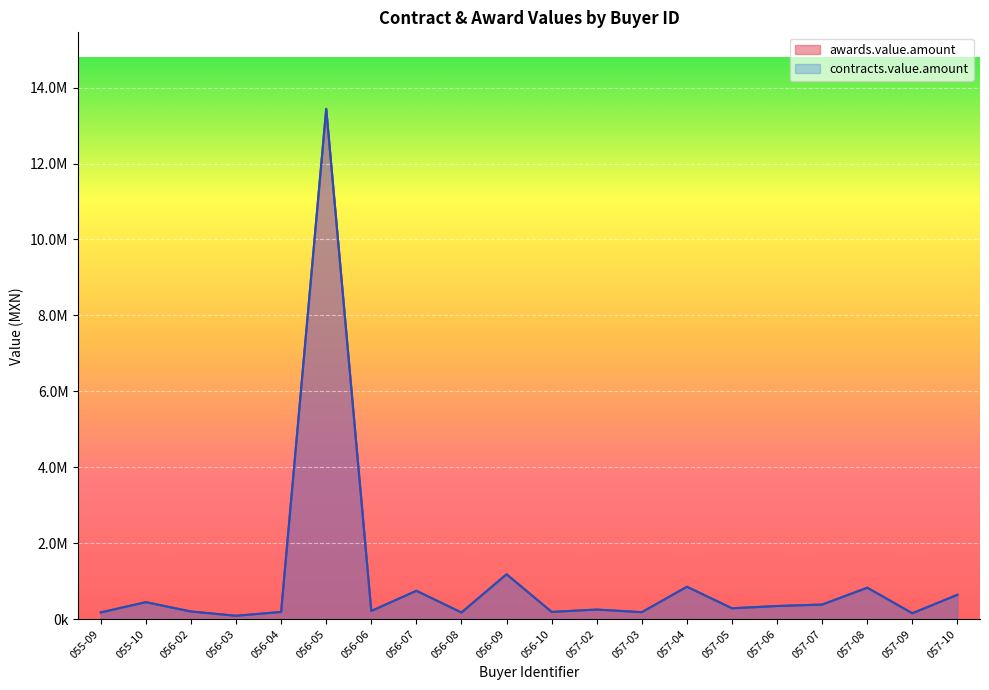

Reading left to right, transcribe all the data shown in this chart.

awards.value.amount: 055-09=175652.2	055-10=445793.0	056-02=200000.0	056-03=87120.0	056-04=187822.8	056-05=13439234.8	056-06=213500.0	056-07=745340.9	056-08=173913.0	056-09=1180498.8	056-10=188900.0	057-02=250434.8	057-03=182051.7	057-04=851590.0	057-05=284400.0	057-06=344170.5	057-07=382608.7	057-08=826400.0	057-09=153785.0	057-10=640000.0
contracts.value.amount: 055-09=175652.2	055-10=445793.0	056-02=200000.0	056-03=87120.0	056-04=187822.8	056-05=13439234.8	056-06=213500.0	056-07=745340.9	056-08=173913.0	056-09=1180498.8	056-10=188900.0	057-02=250434.8	057-03=182051.7	057-04=851590.0	057-05=284400.0	057-06=344170.5	057-07=382608.7	057-08=826400.0	057-09=153785.0	057-10=640000.0